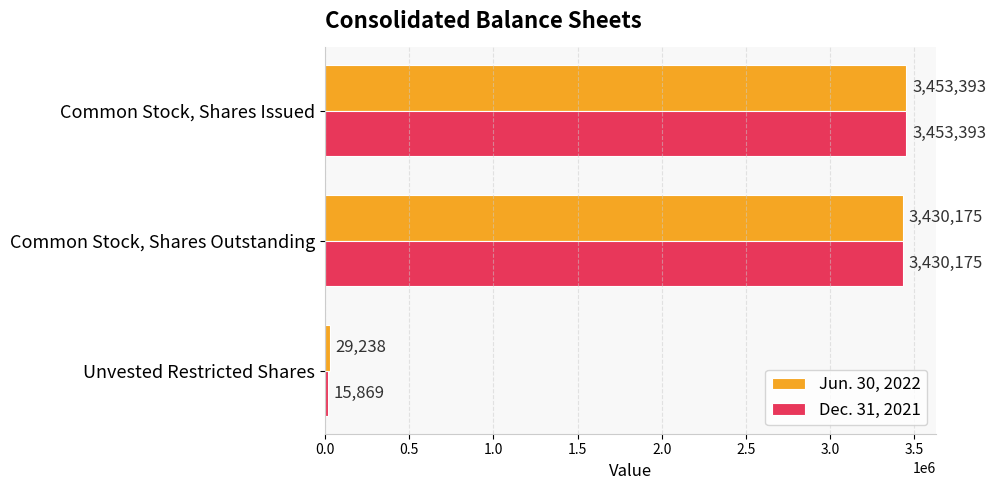

What is the average value of the Dec. 31, 2021 series?

2299812